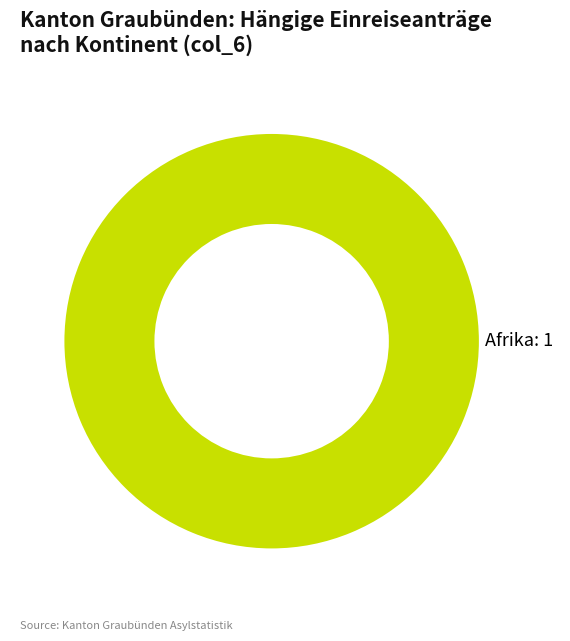

Is there any slice that represents more than half of the pie?

Yes